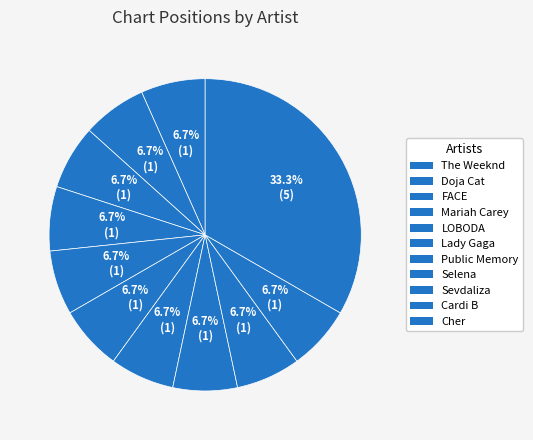

What percentage is the The Weeknd slice, to the nearest percent?

7%